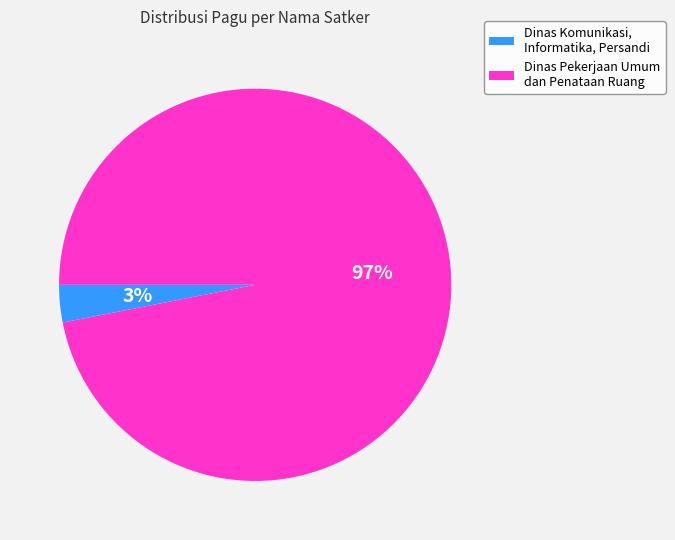

Is the sum of Dinas Pekerjaan Umum dan Penataan Ruang and Dinas Komunikasi, Informatika, Persandi greater than half?

Yes